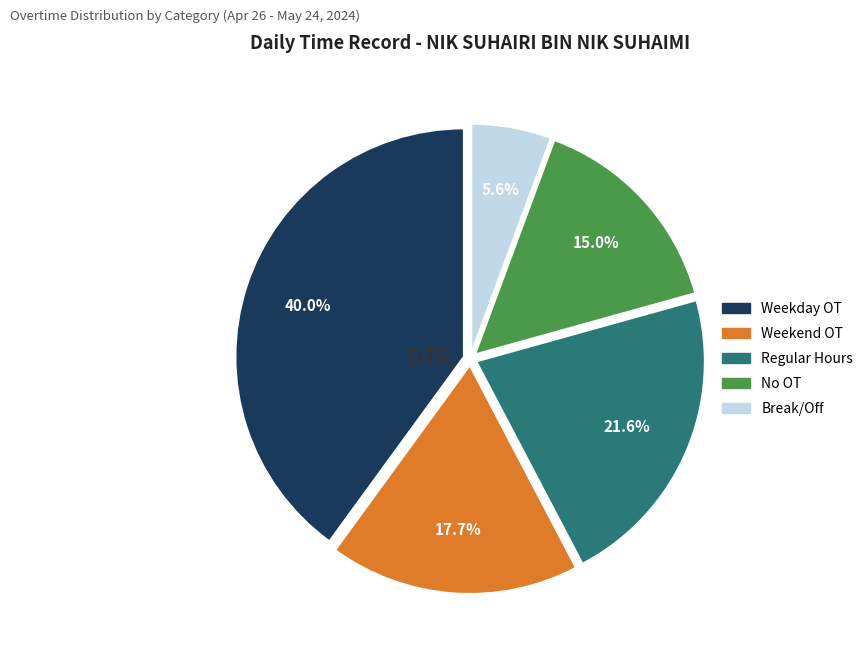

Is there any slice that represents more than half of the pie?

No